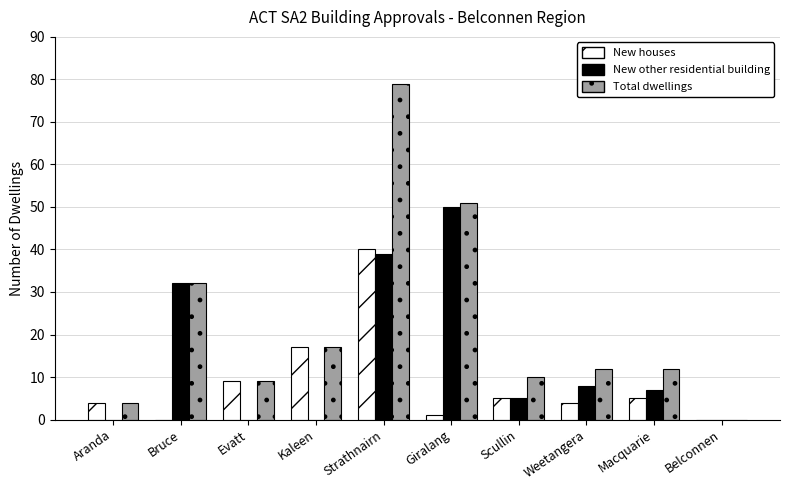

What are all the series names shown in the legend?

New houses, New other residential building, Total dwellings